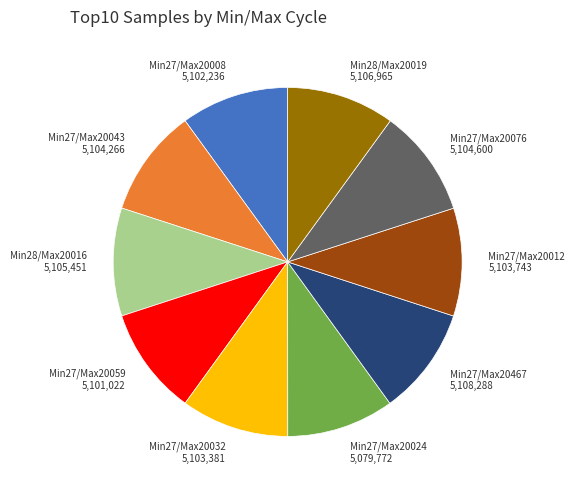

Is there a majority slice in this chart?

No